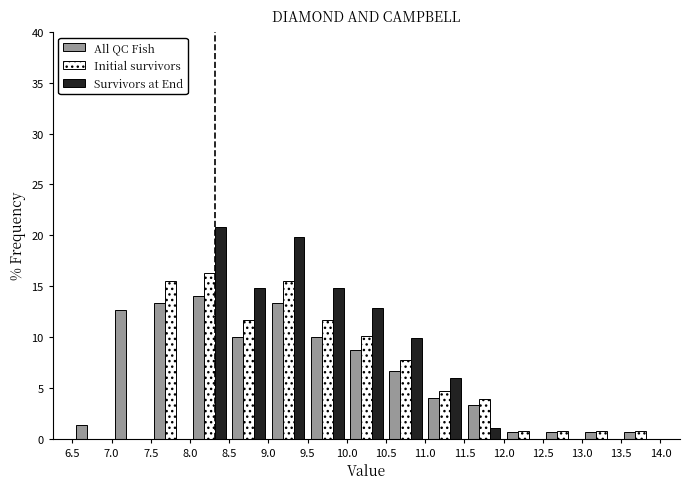

In the Initial survivors series, which range on the x-axis has the tallest bar?

8.0 to 8.5